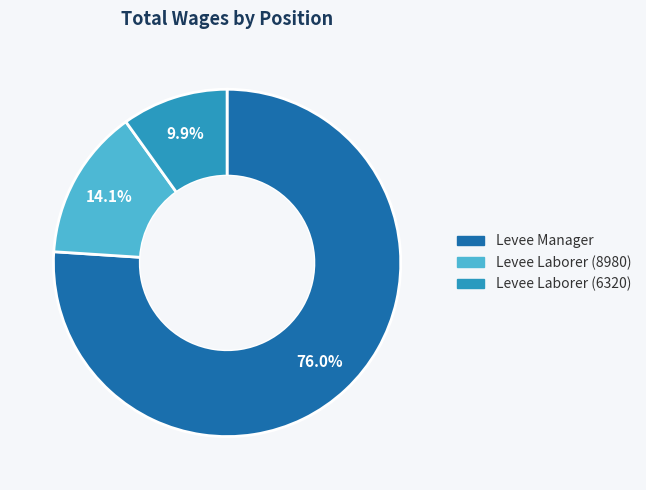

Is it true that Levee Laborer (6320) is 10% of the pie?

True